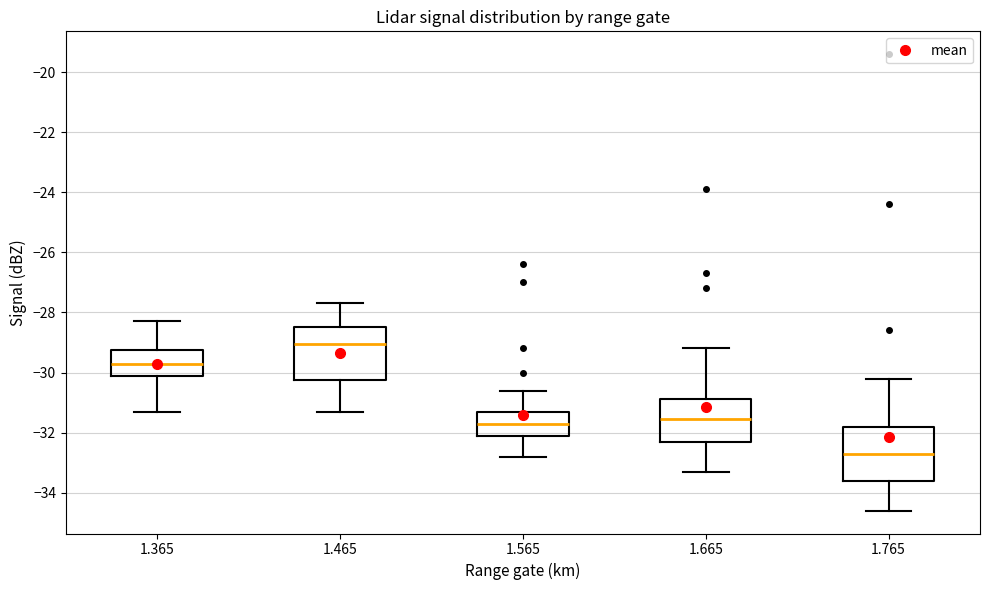

Reading left to right, transcribe this box plot: for each box, give where its median line is, the range the box spans, and where its two whiskers end, as read against the y-axis. The values are not printed on the chart, so give them approximately, as read against the axis.

1.365: median -29.6, box -30.0 to -29.2, whiskers -31.2 to -28.2
1.465: median -29.0, box -30.2 to -28.4, whiskers -31.2 to -27.6
1.565: median -31.6, box -32.0 to -31.2, whiskers -32.8 to -30.6
1.665: median -31.6, box -32.2 to -30.8, whiskers -33.2 to -29.2
1.765: median -32.6, box -33.6 to -31.8, whiskers -34.6 to -30.2